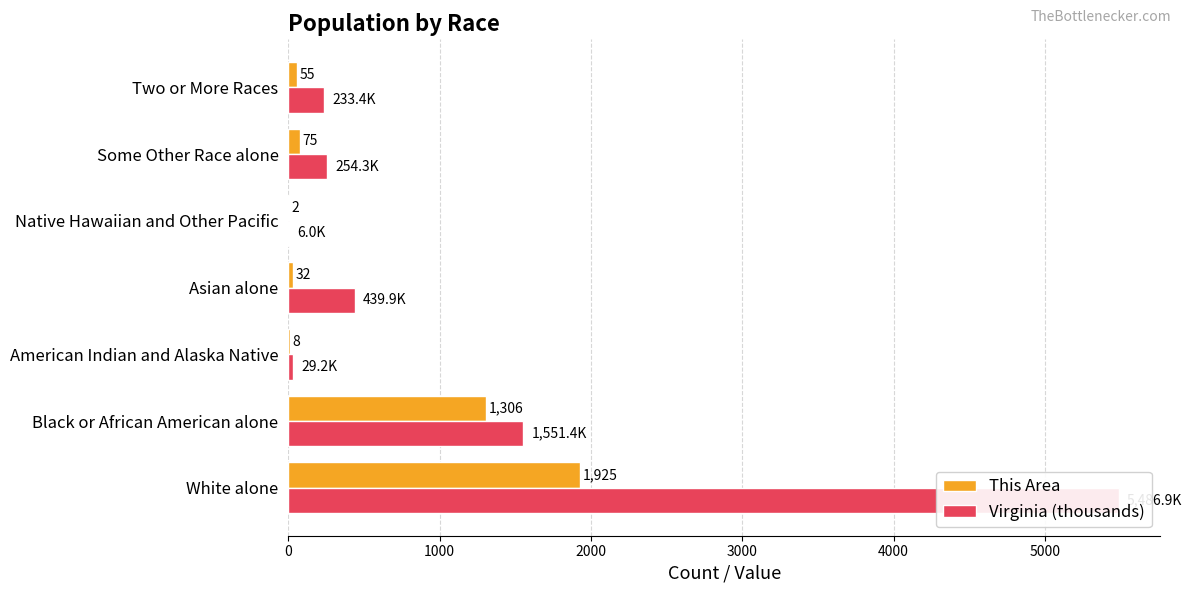

What is the average value of the This Area series?

486.1